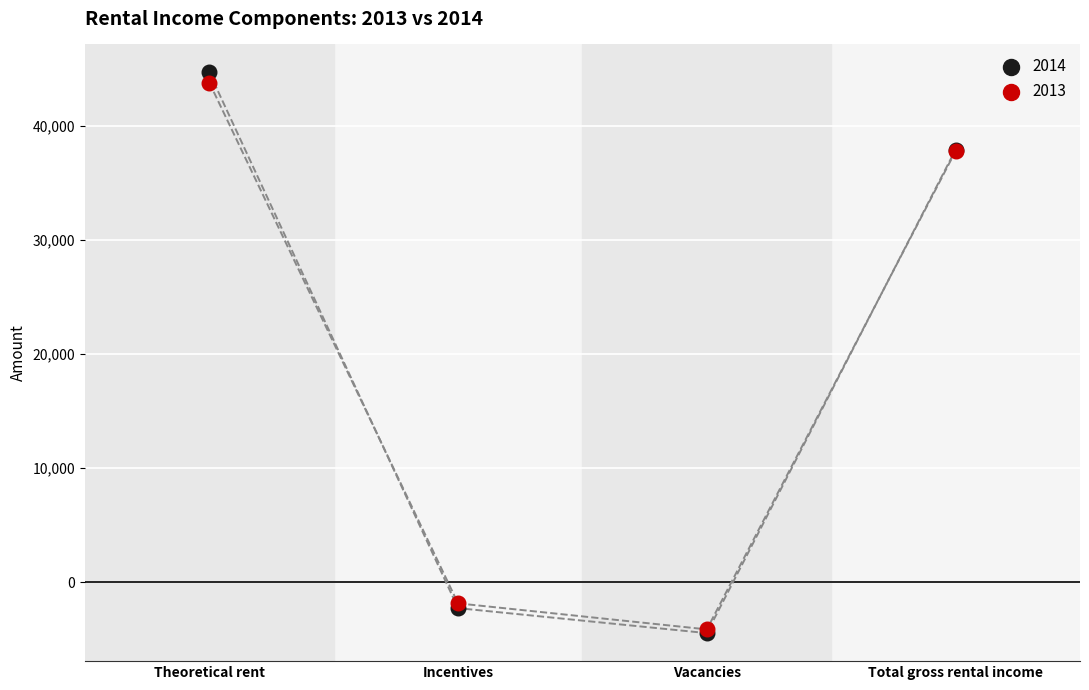

Which series has the widest spread of Y values?

2014